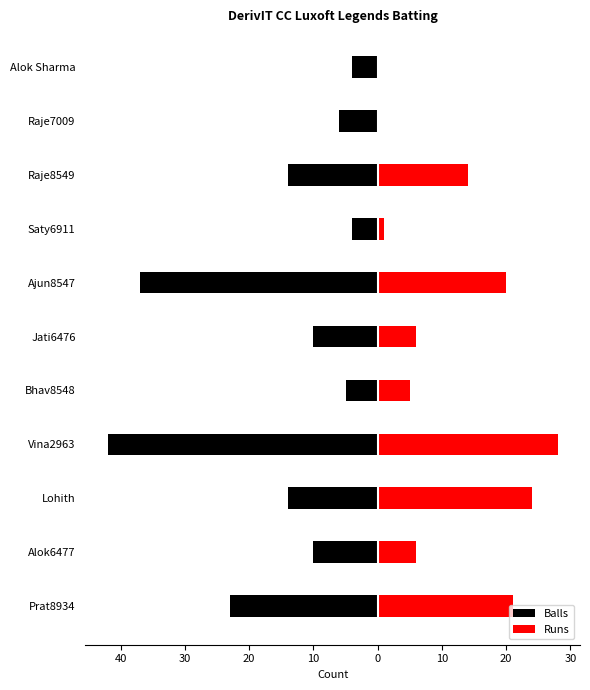

The Balls series shows -8 at Vina2963. True or false?

False